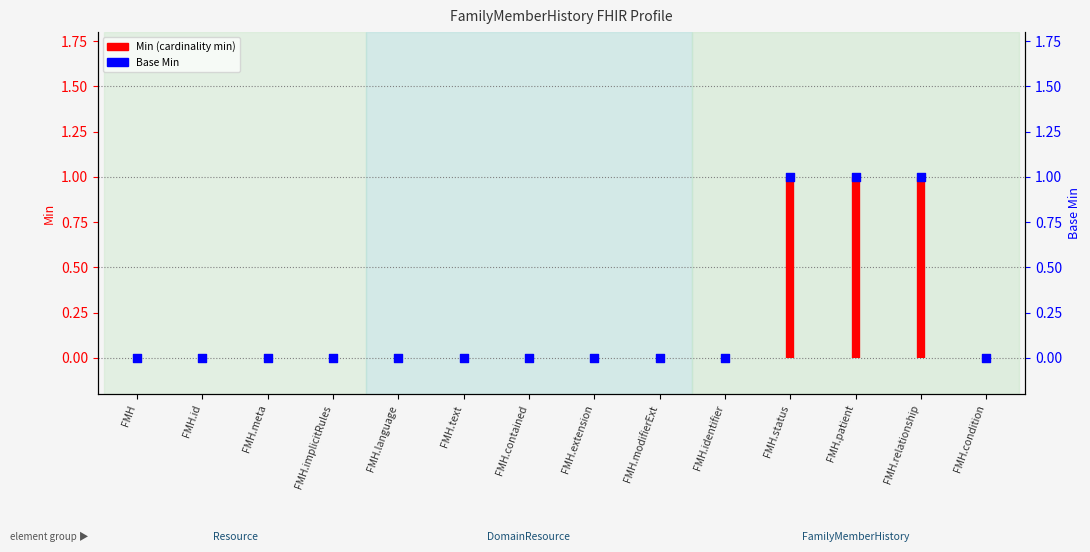

Which has a higher value, FMH.patient or FMH.language?

FMH.patient